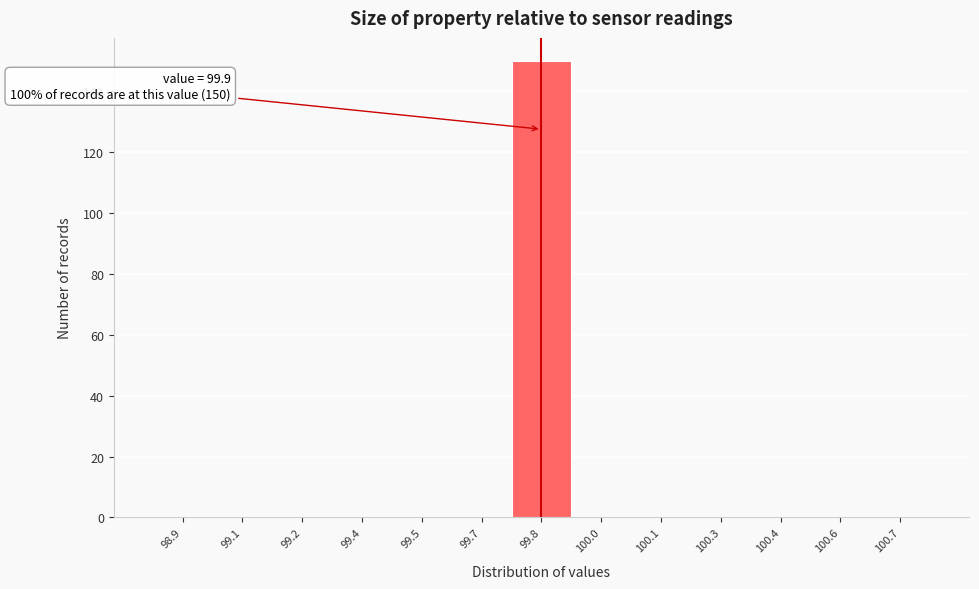

Reading left to right, extract all data points from this chart.

98.9=0	99.1=0	99.2=0	99.4=0	99.5=0	99.7=0	99.8=150	100.0=0	100.1=0	100.3=0	100.4=0	100.6=0	100.7=0